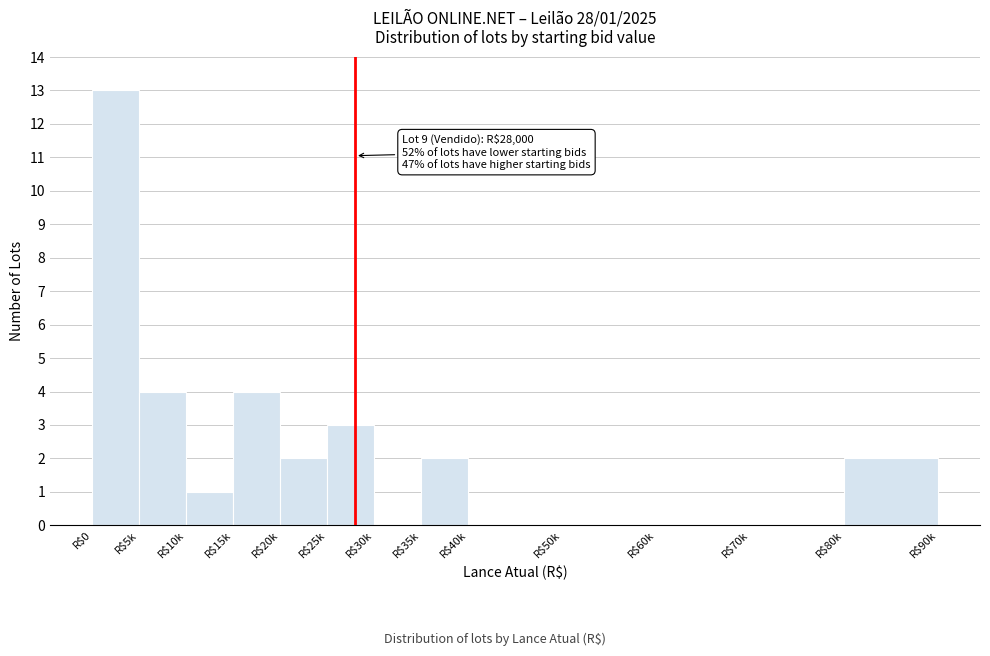

At which category does the chart reach its peak across all series?

R$0